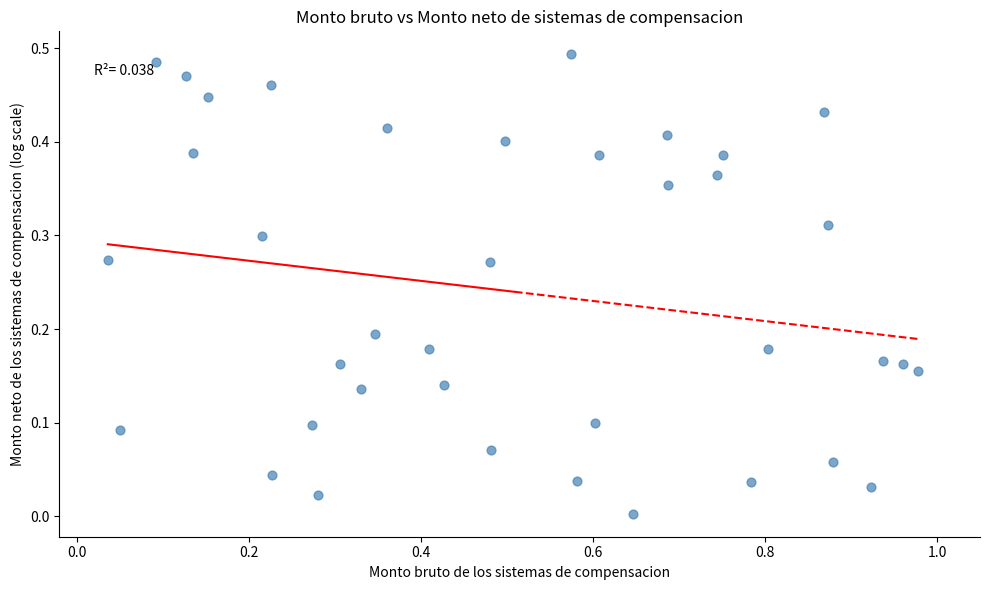

How many points are shown in the scatter plot?

38